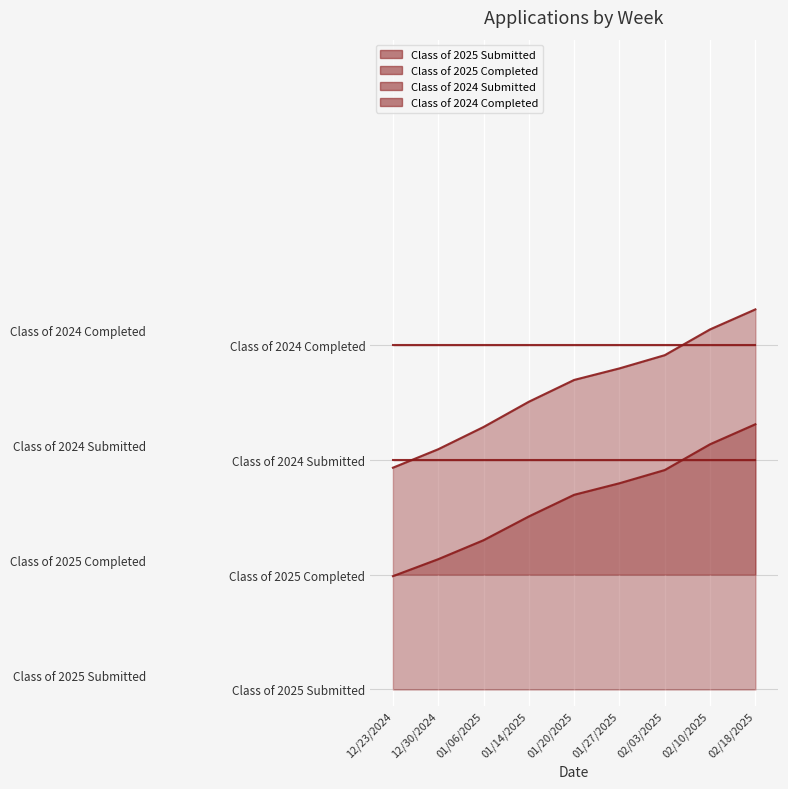

What is the minimum value for Class of 2025 Submitted?

34.5